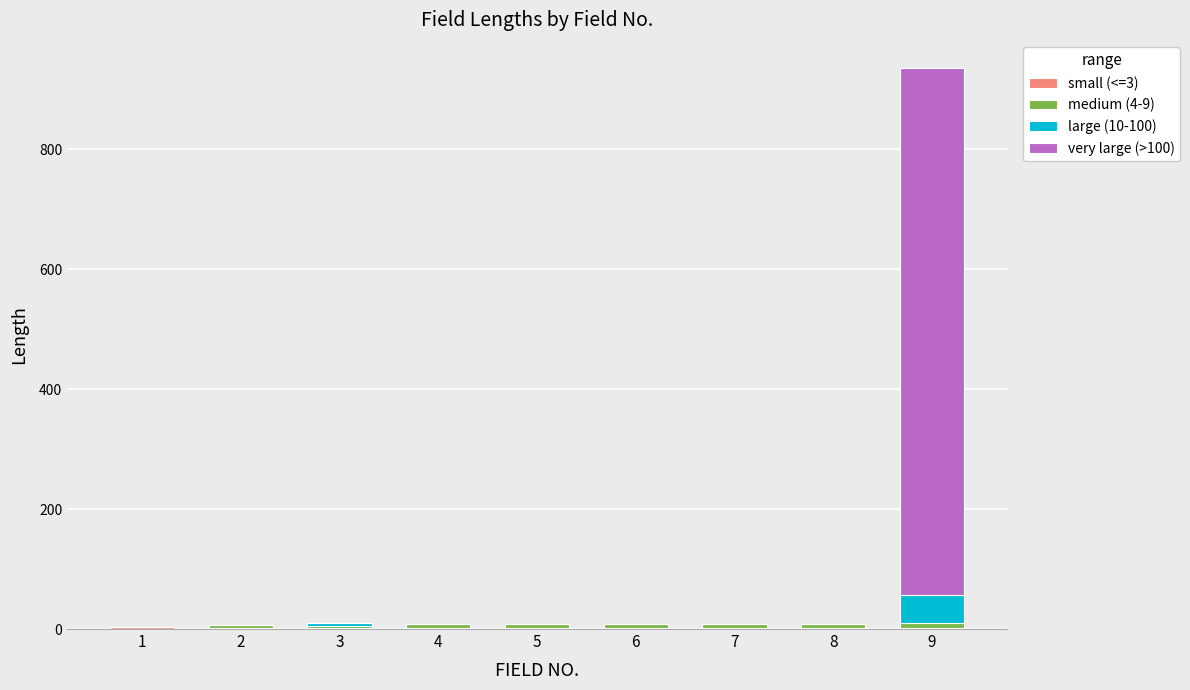

Which has a higher value, 3 or 4?

3